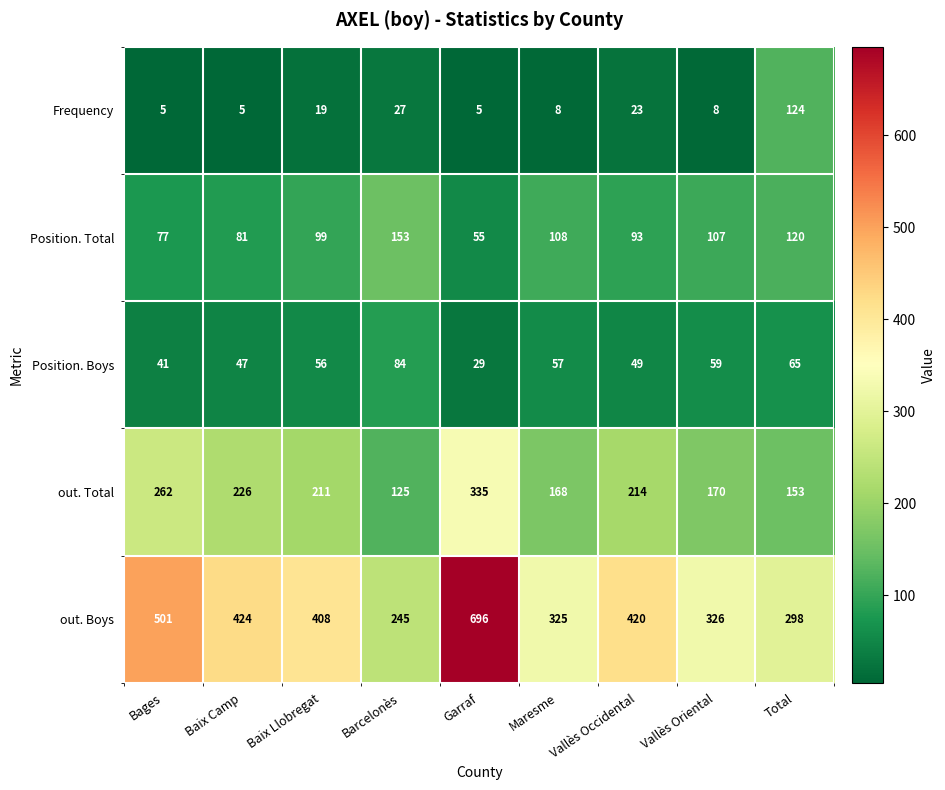

Where does the Frequency series first go above 8?

Baix Llobregat